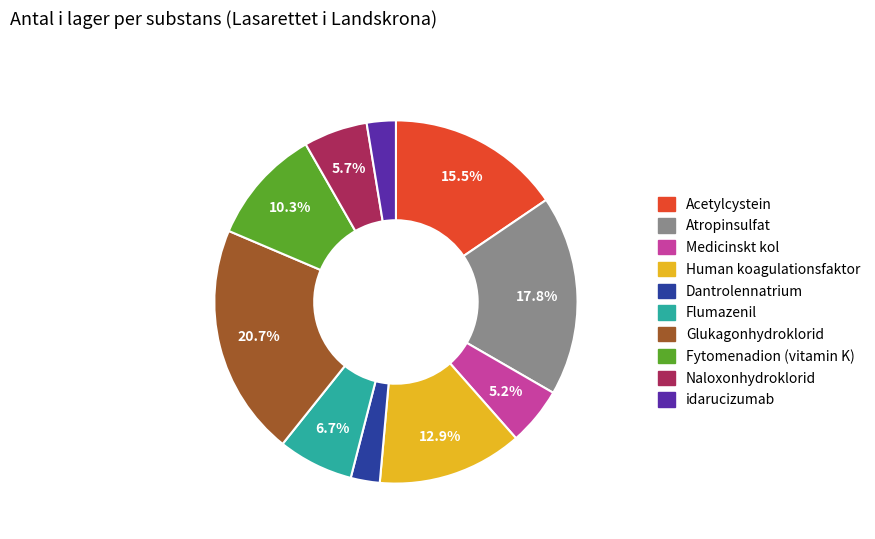

Is the sum of Acetylcystein and Naloxonhydroklorid greater than half?

No